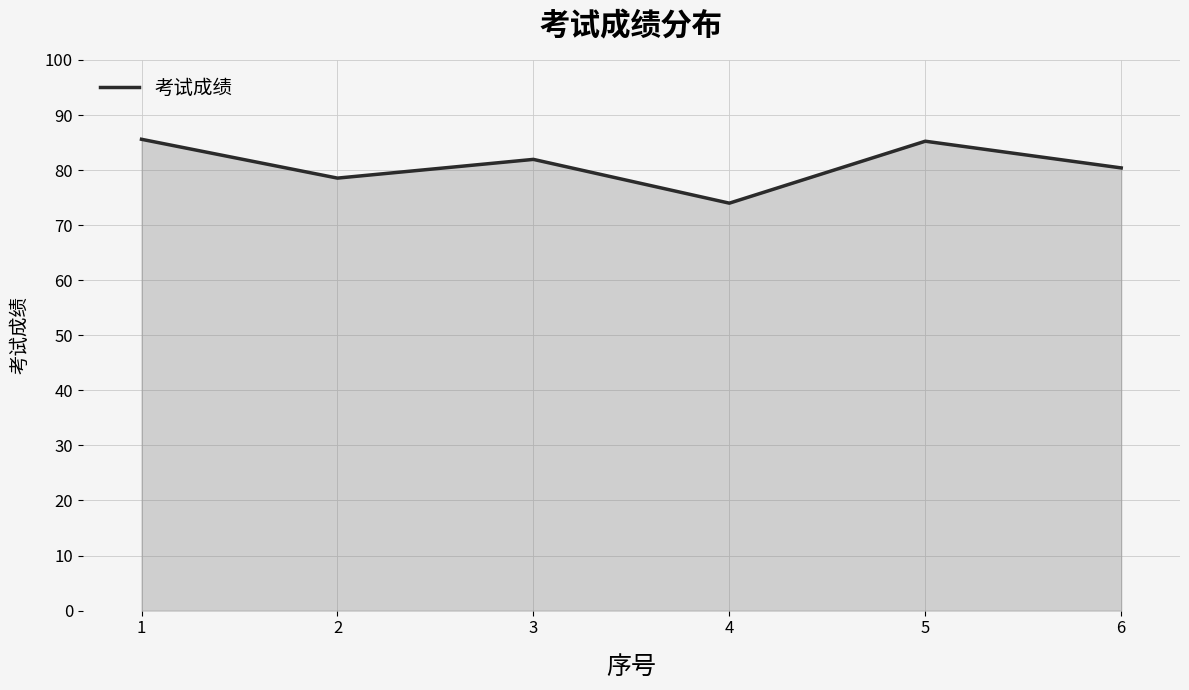

What is the difference between the values at 6 and 4?

6.4